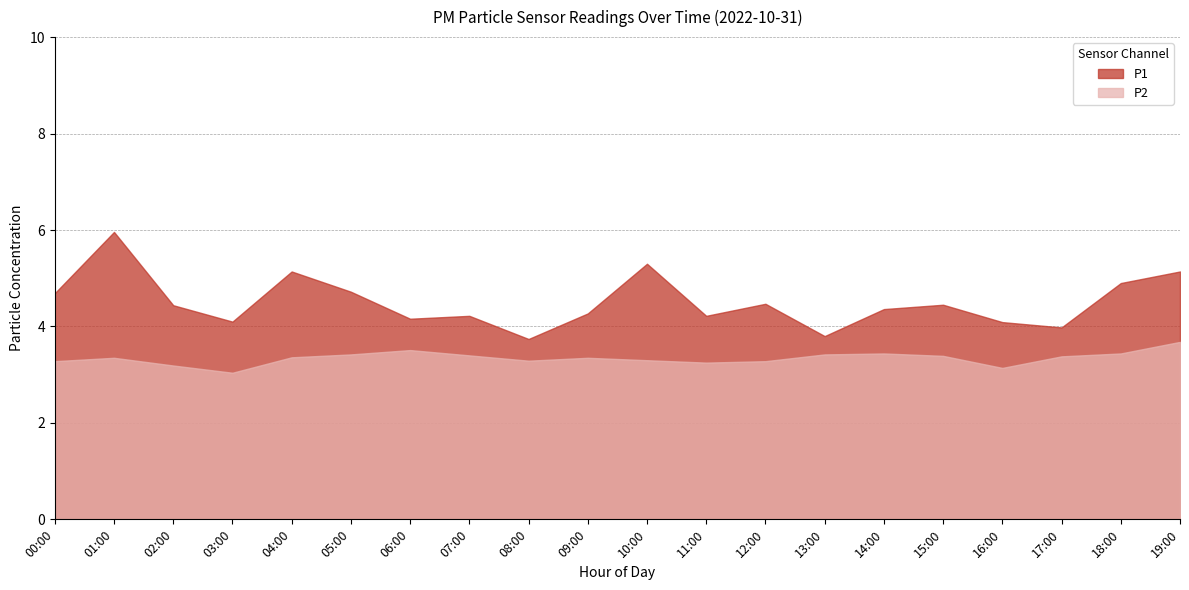

What is the spread (max minus min) of values at 03:00?

1.1